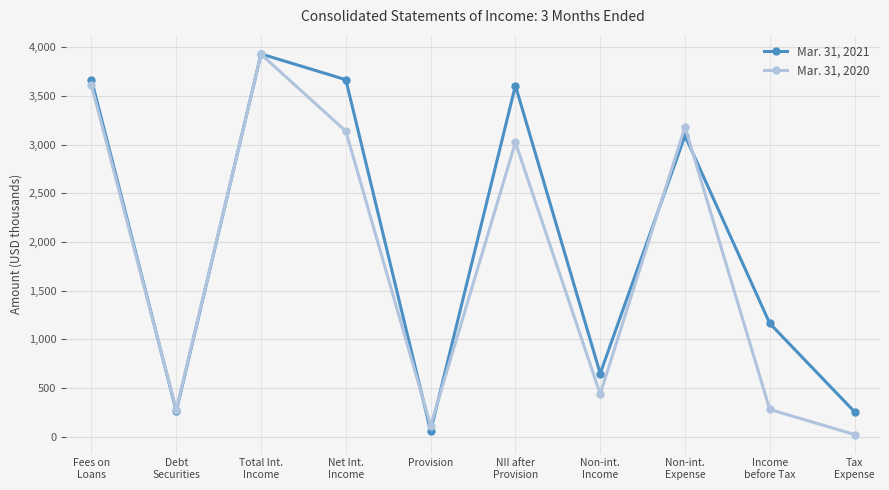

Rank the series by their average value, from highest to lowest.

Mar. 31, 2021, Mar. 31, 2020